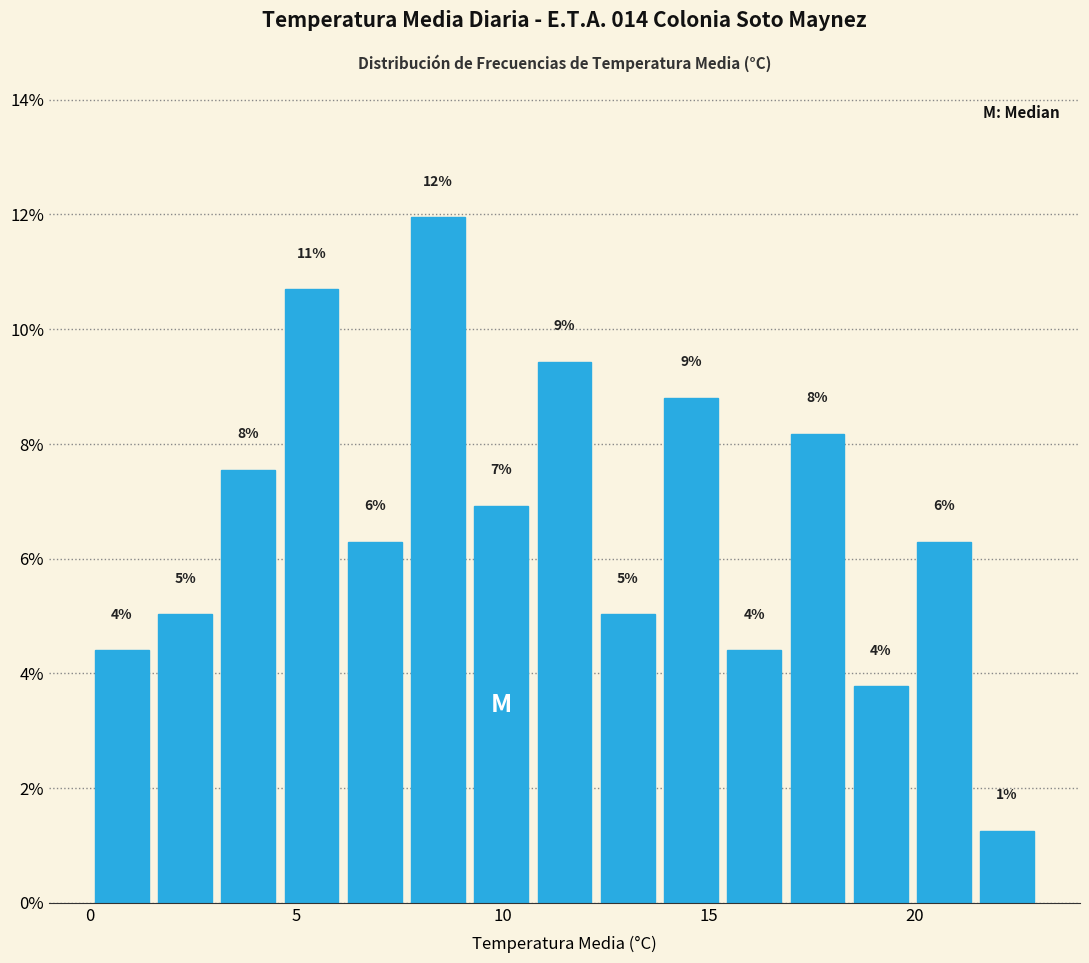

Around what value on the x-axis is the tallest bar? Give the approximate position of its centre, as read against the axis.

8.5